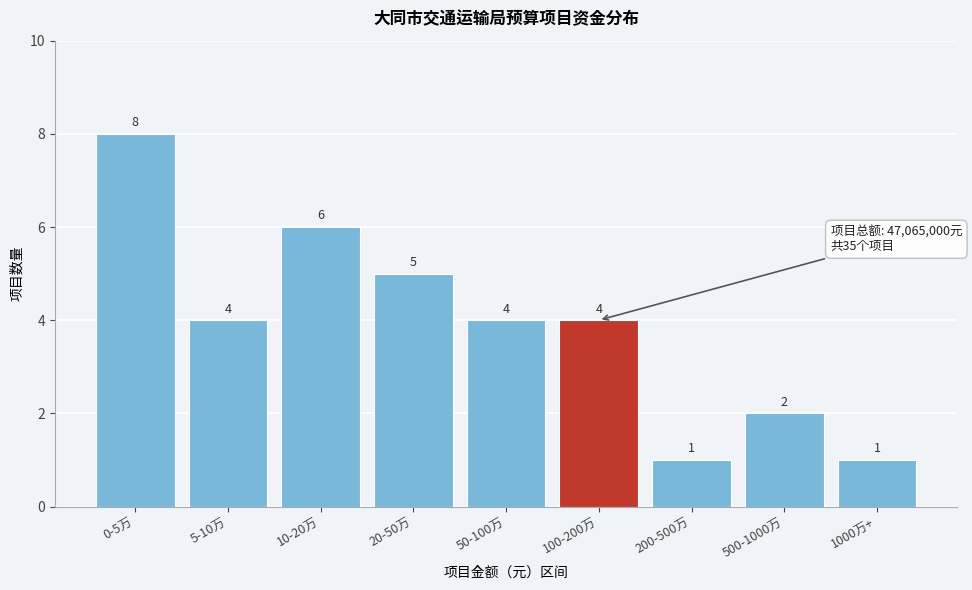

Reading right to left, what are all the values shown in this chart?

1000万+=1	500-1000万=2	200-500万=1	100-200万=4	50-100万=4	20-50万=5	10-20万=6	5-10万=4	0-5万=8